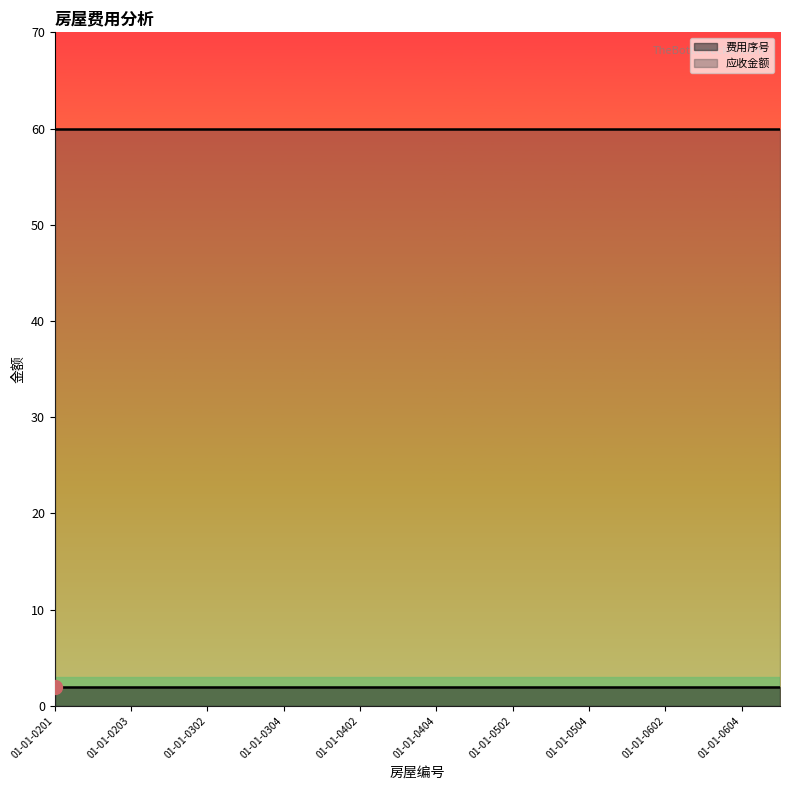

What is the total value across all series at 01-01-0601?

62